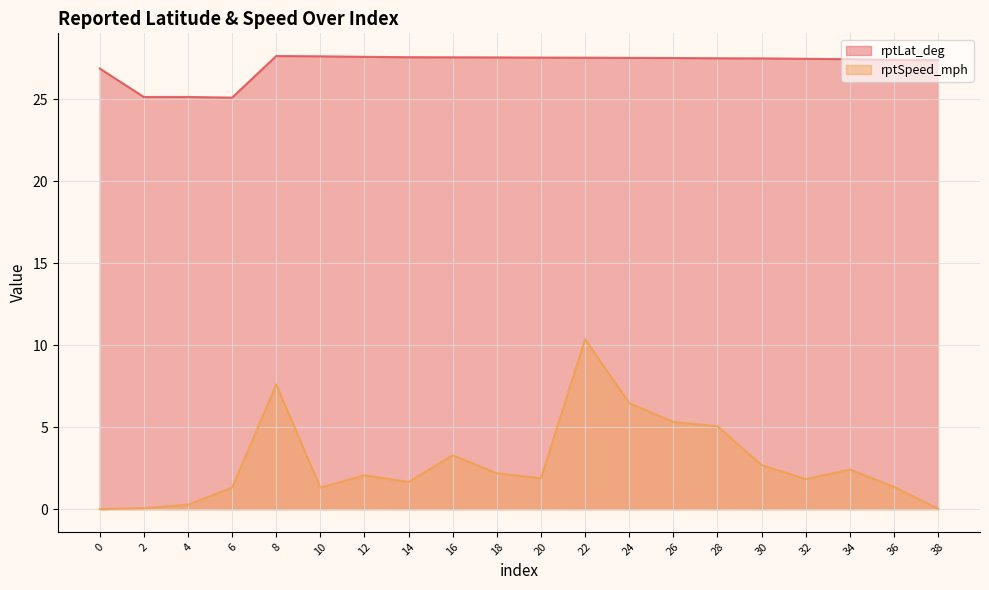

What is the sum of all rptLat_deg values?

542.5